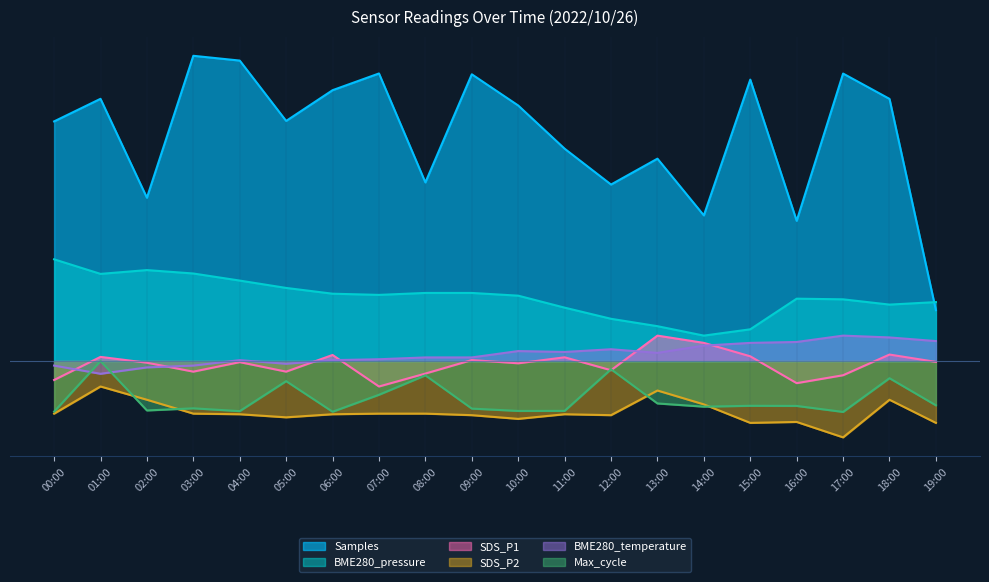

What position from the left is 00:00?

1